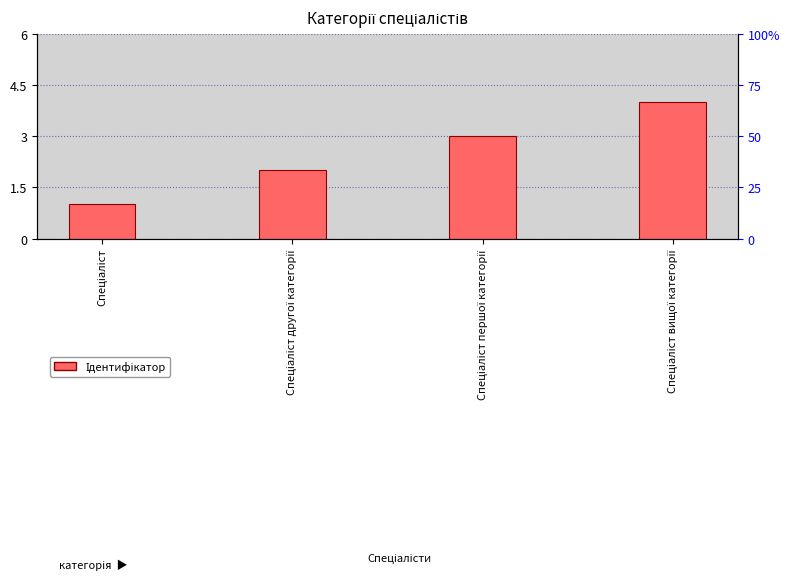

What is the approximate value at Спеціаліст першої категорії?

3